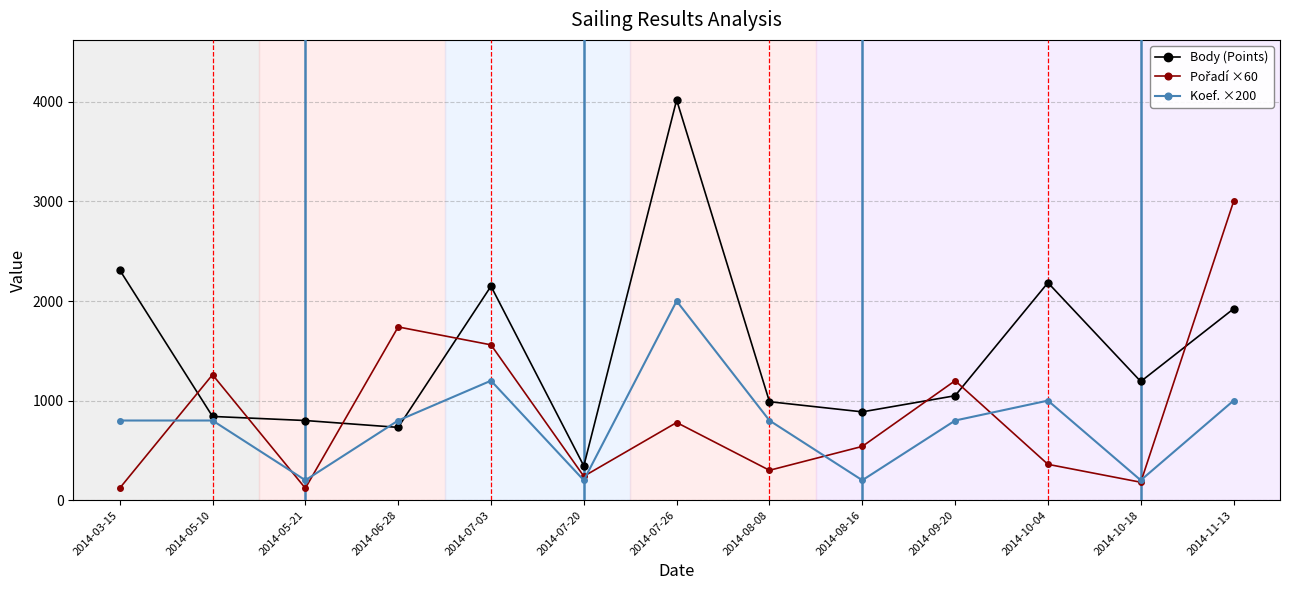

At which category is the sum across all series the highest?

2014-07-26